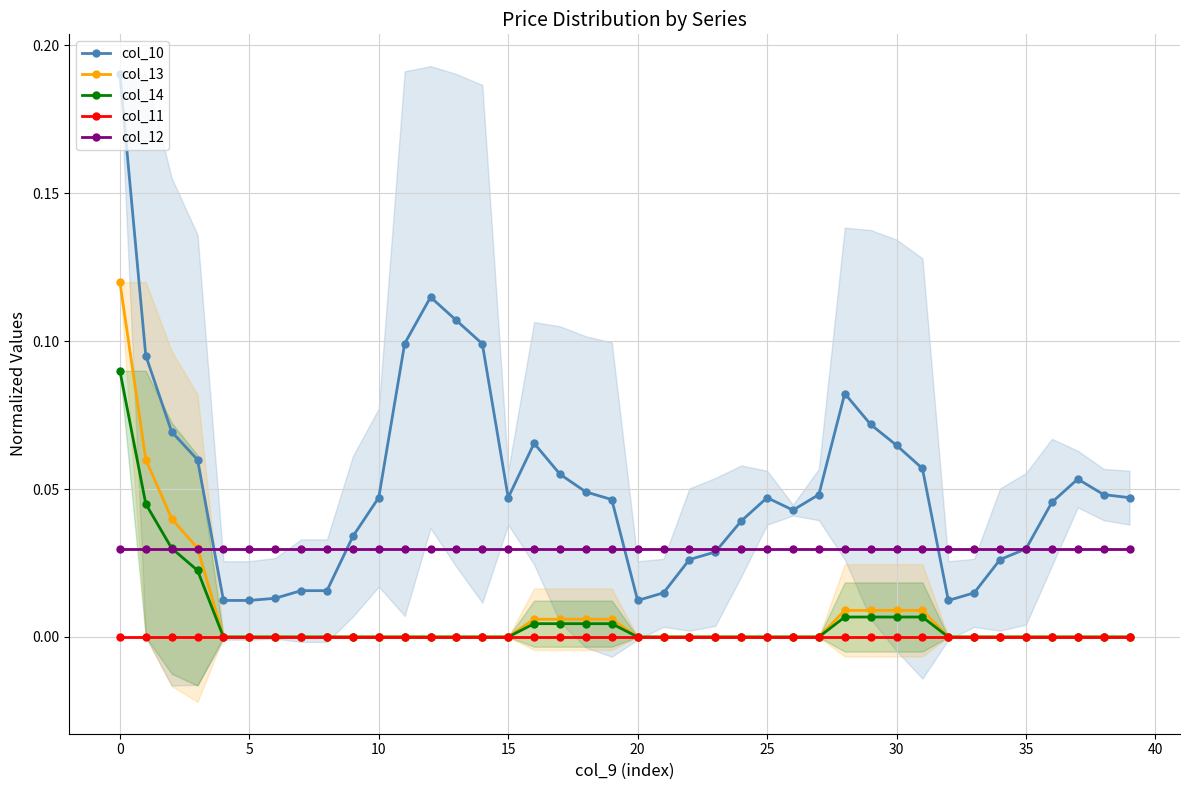

True or false: col_11 and col_12 intersect in this chart.

False